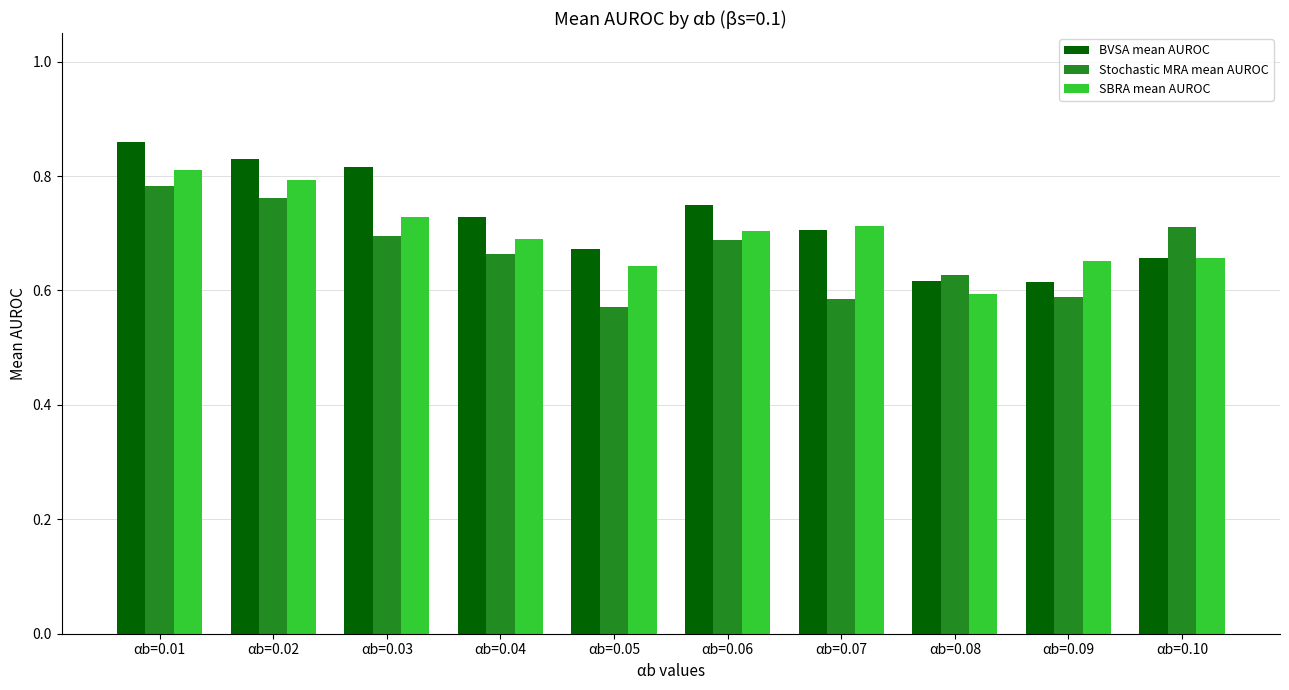

Which series has the largest total across all categories?

BVSA mean AUROC